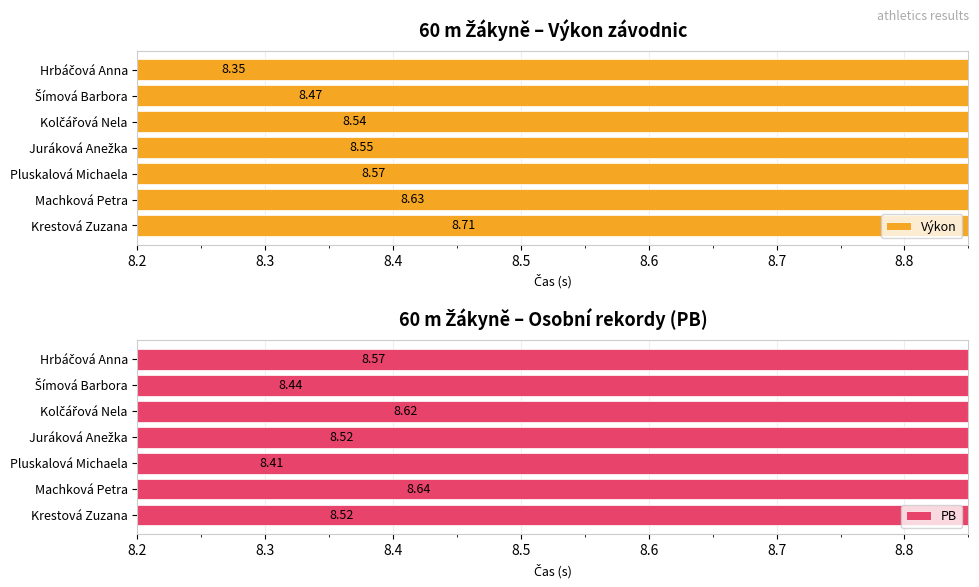

Which series has the widest spread of values?

Výkon